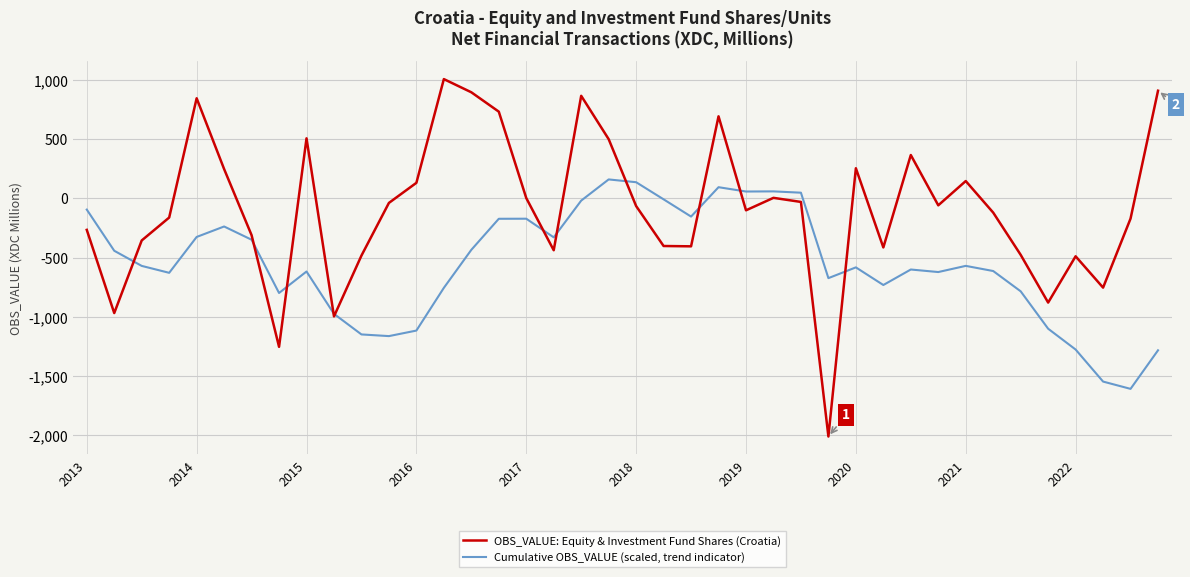

Which series has the largest total across all categories?

OBS_VALUE: Equity & Investment Fund Shares (Croatia)